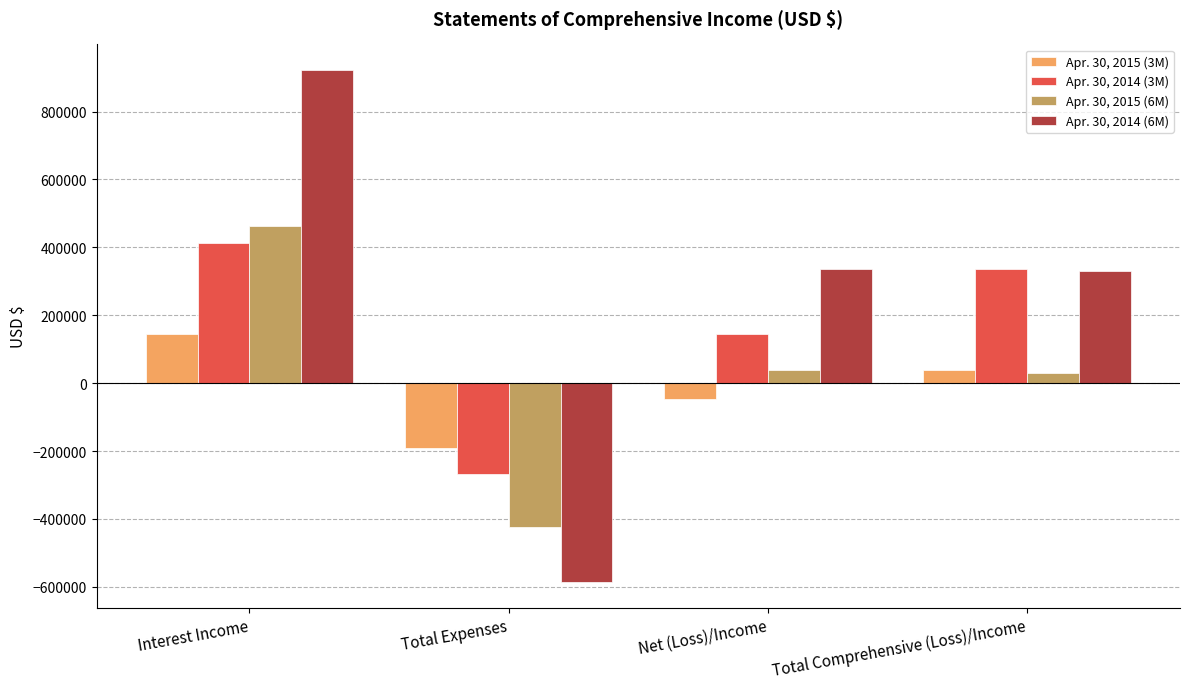

The Apr. 30, 2015 (3M) series shows 53973 at Interest Income. True or false?

False